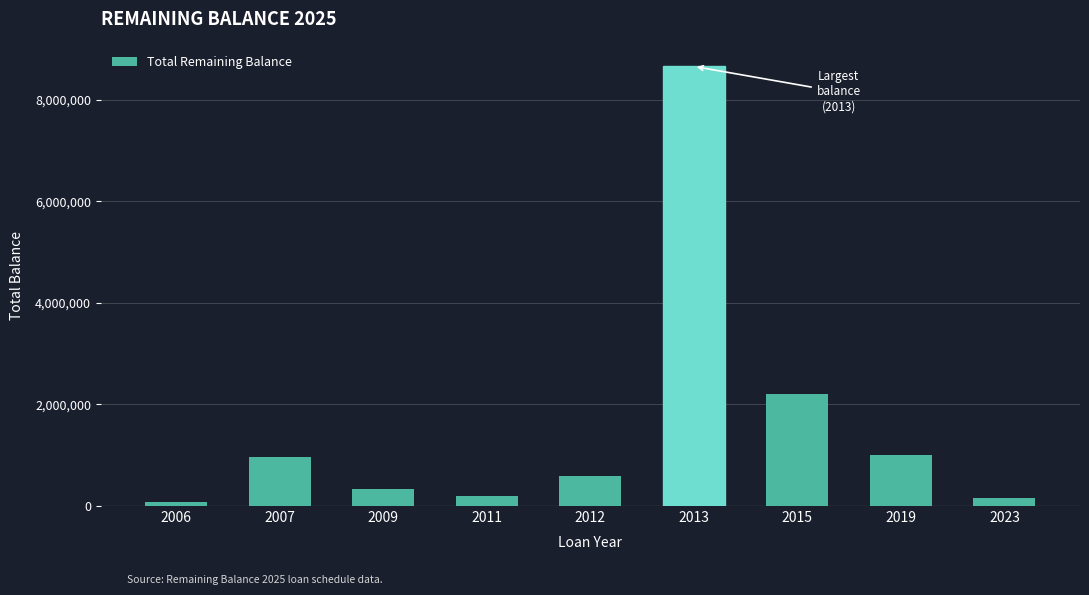

What is the change in value from 2015 to 2019?

-1195398.9